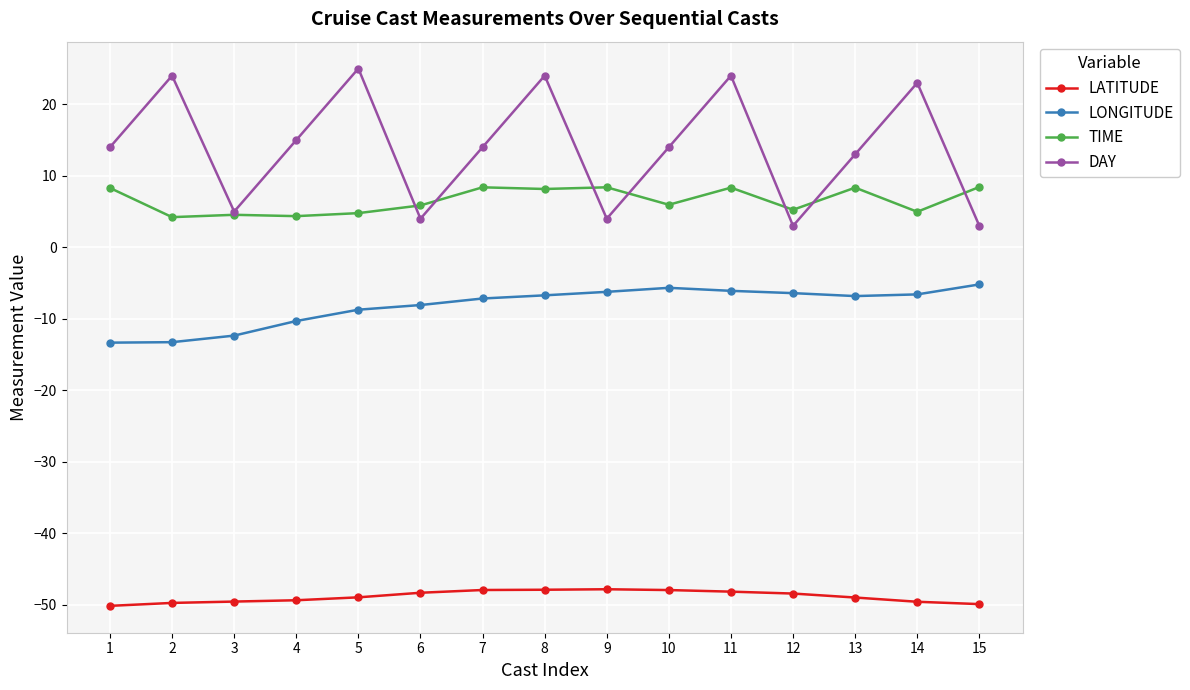

The LONGITUDE series shows -6.7 at 8. True or false?

True